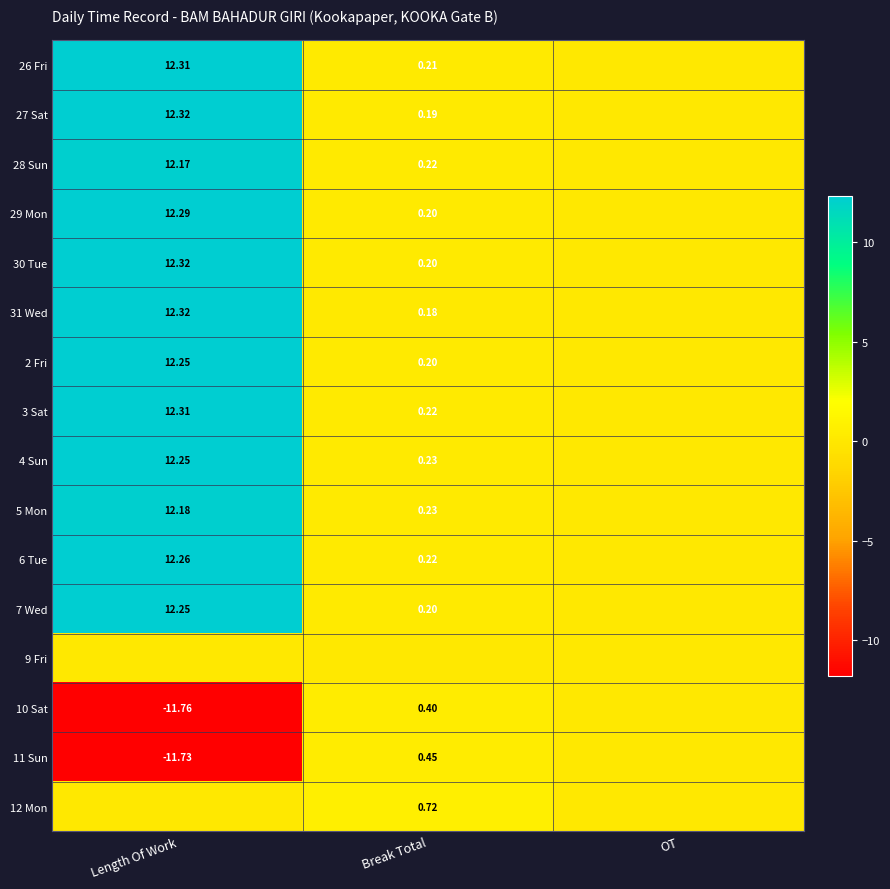

Is the value of 10 Sat at Break Total greater than the value of 12 Mon at Break Total?

No